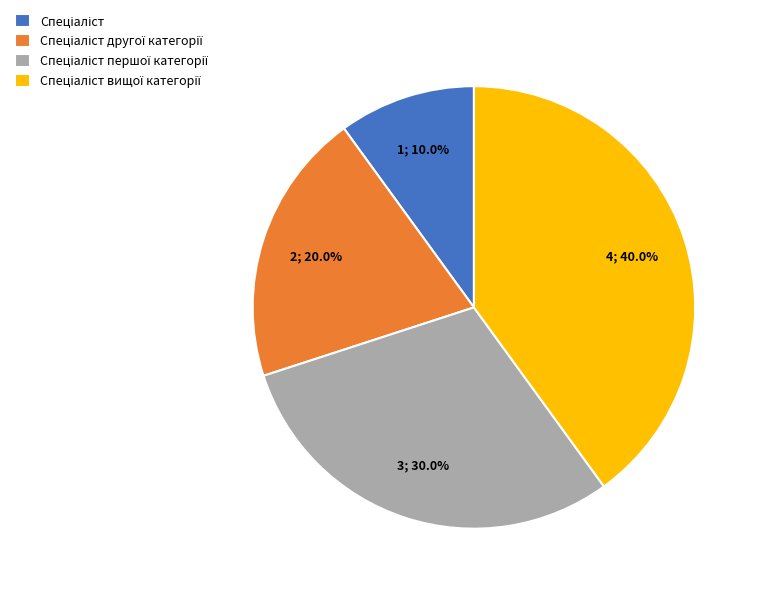

Does any single category account for the majority?

No